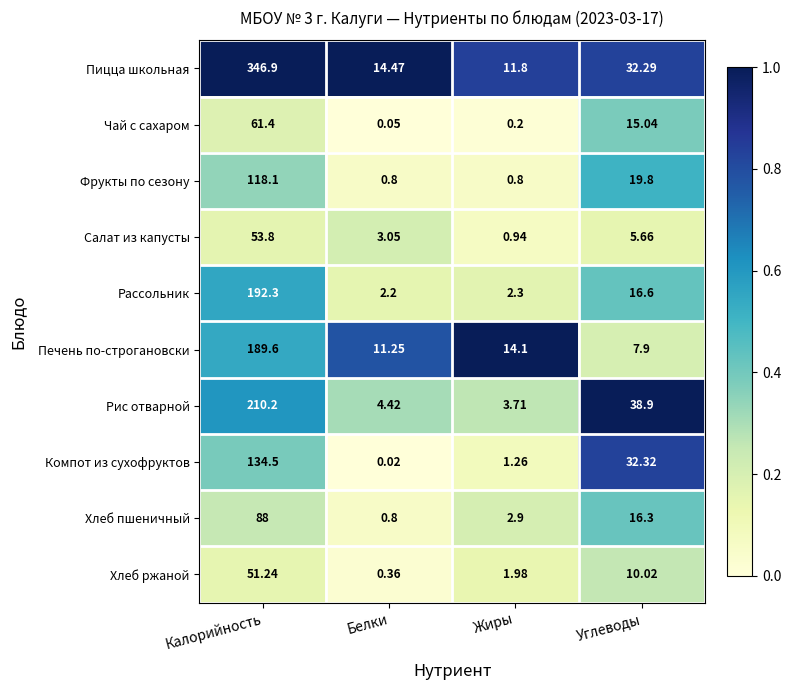

Which category has the lowest value across all series?

Белки